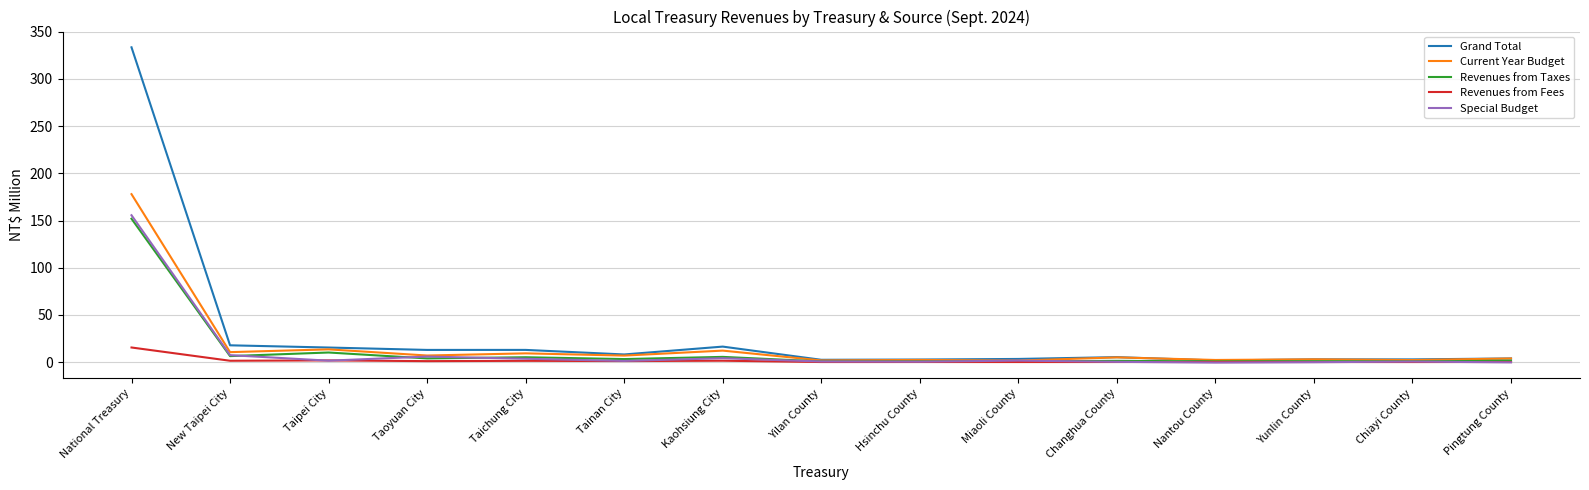

Which category has the highest value across all series?

National Treasury